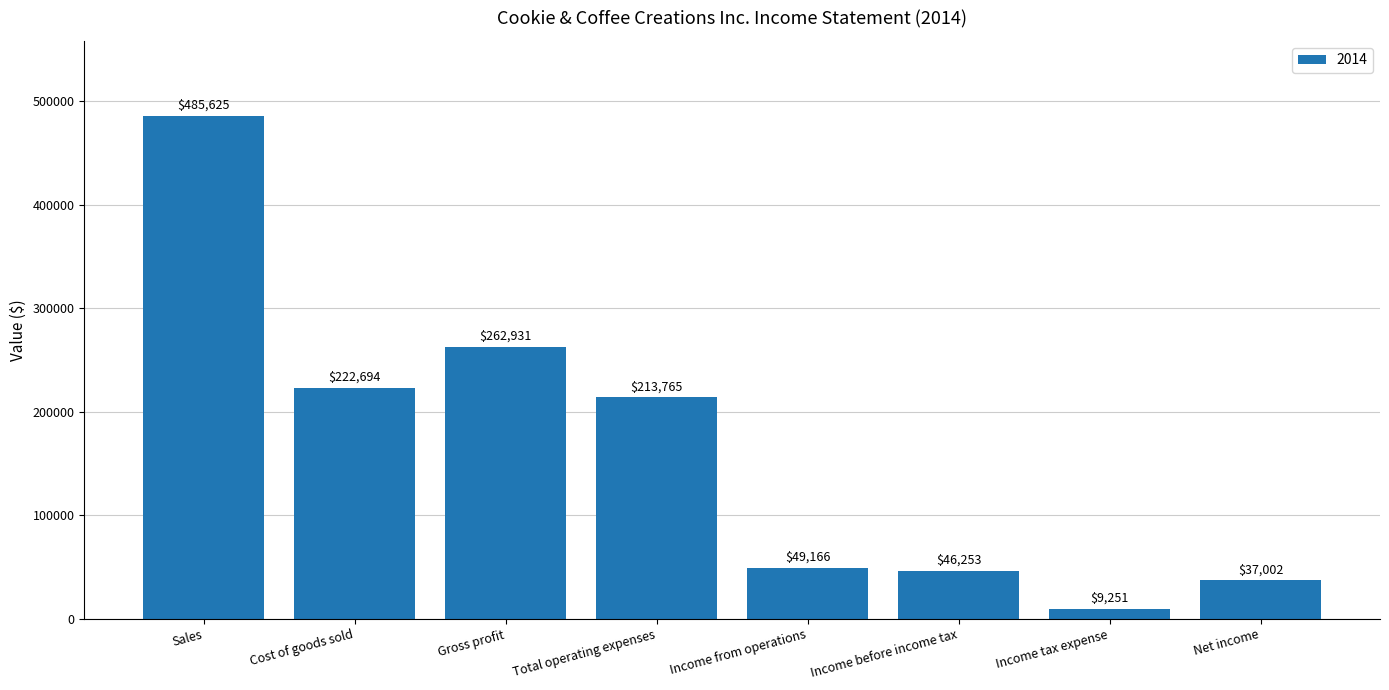

How many series are shown in this chart?

1